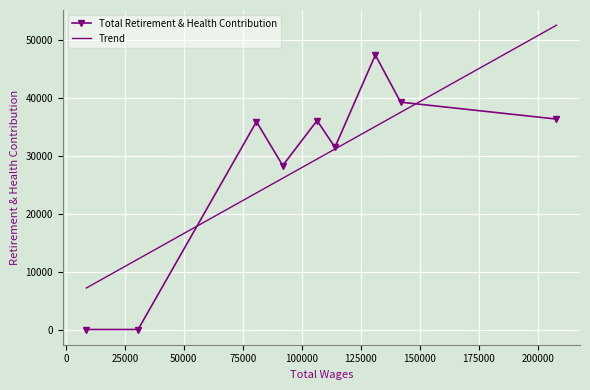

What is the change in value from 131182 to 8654?

-47445